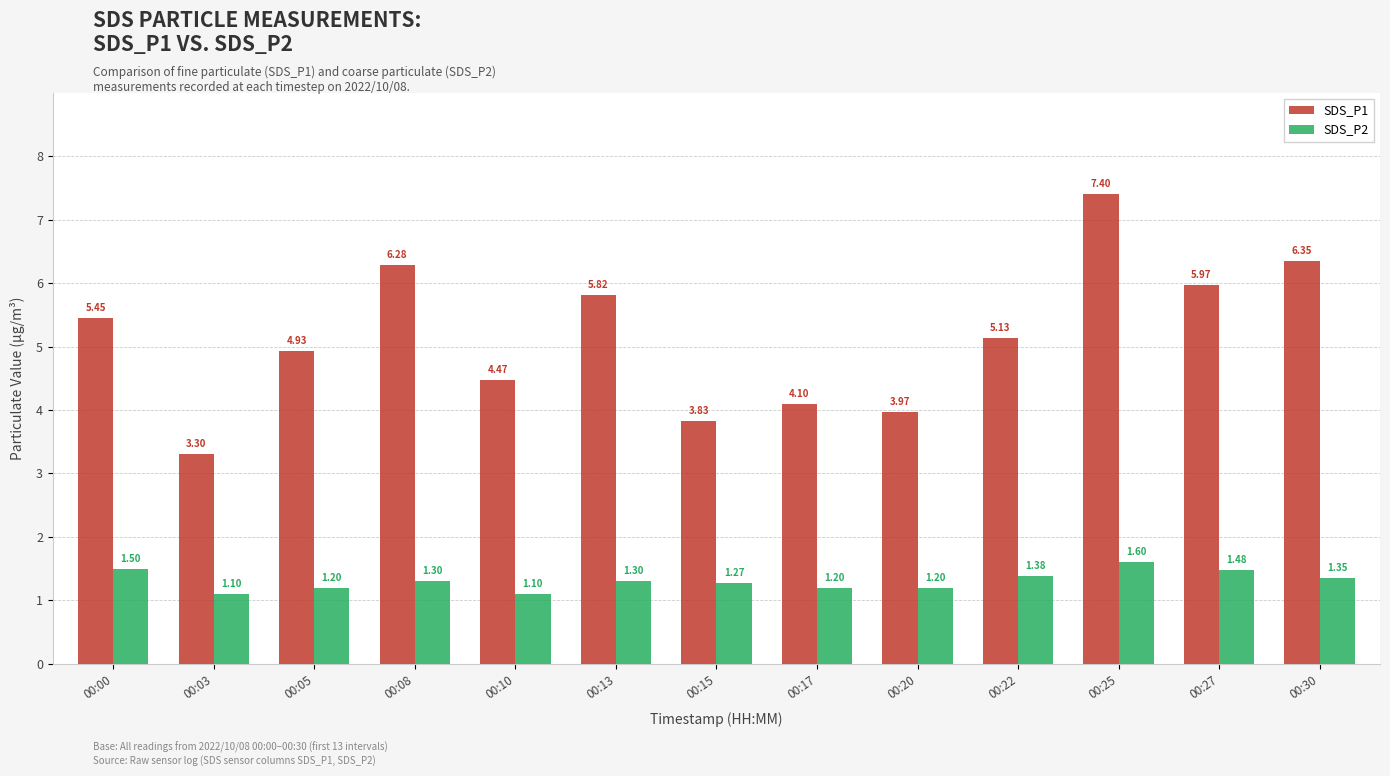

List the series in order of their overall mean, highest first.

SDS_P1, SDS_P2